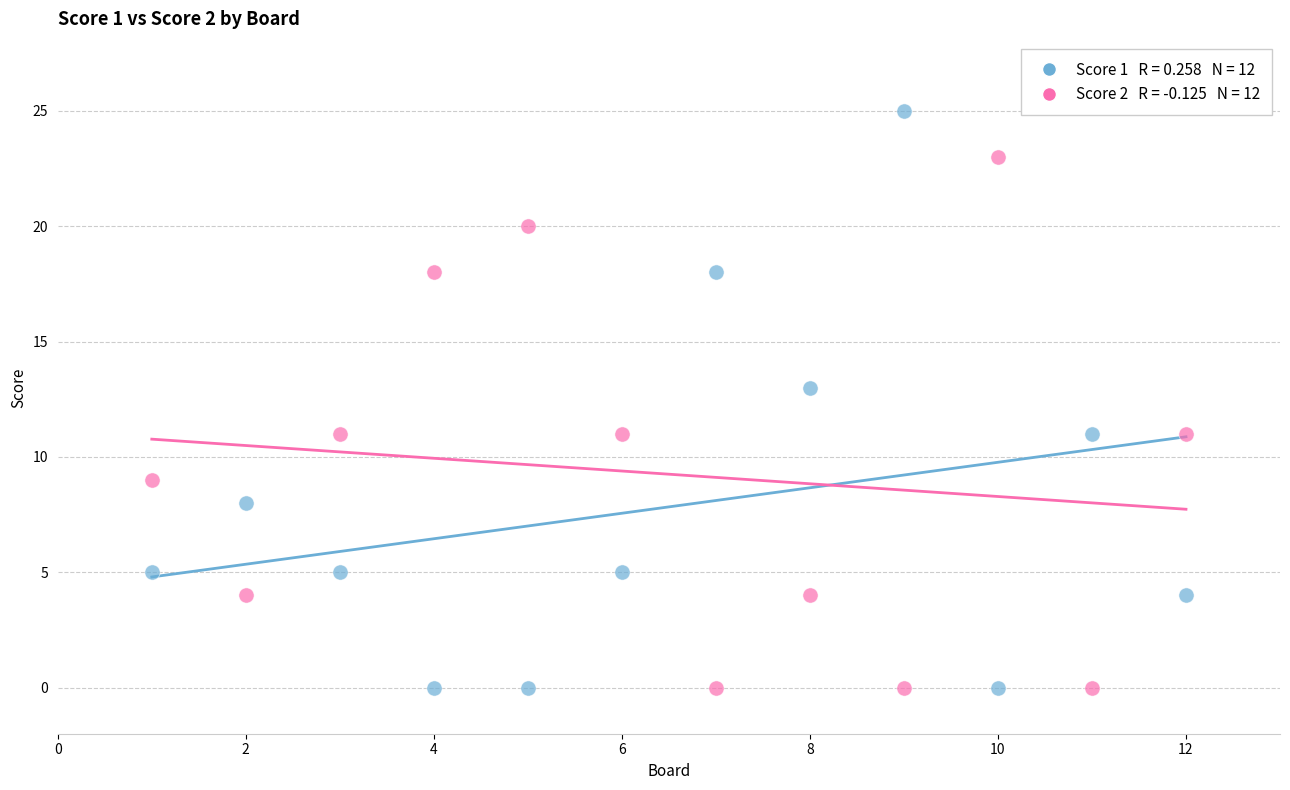

Across all data points, what is the range of X values (max minus min)?

11